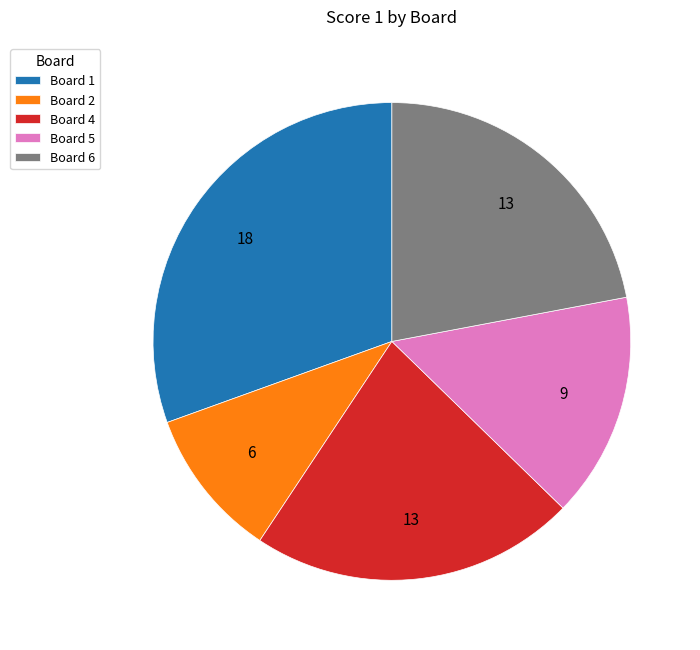

True or false: Board 5 accounts for 9% of the total.

False